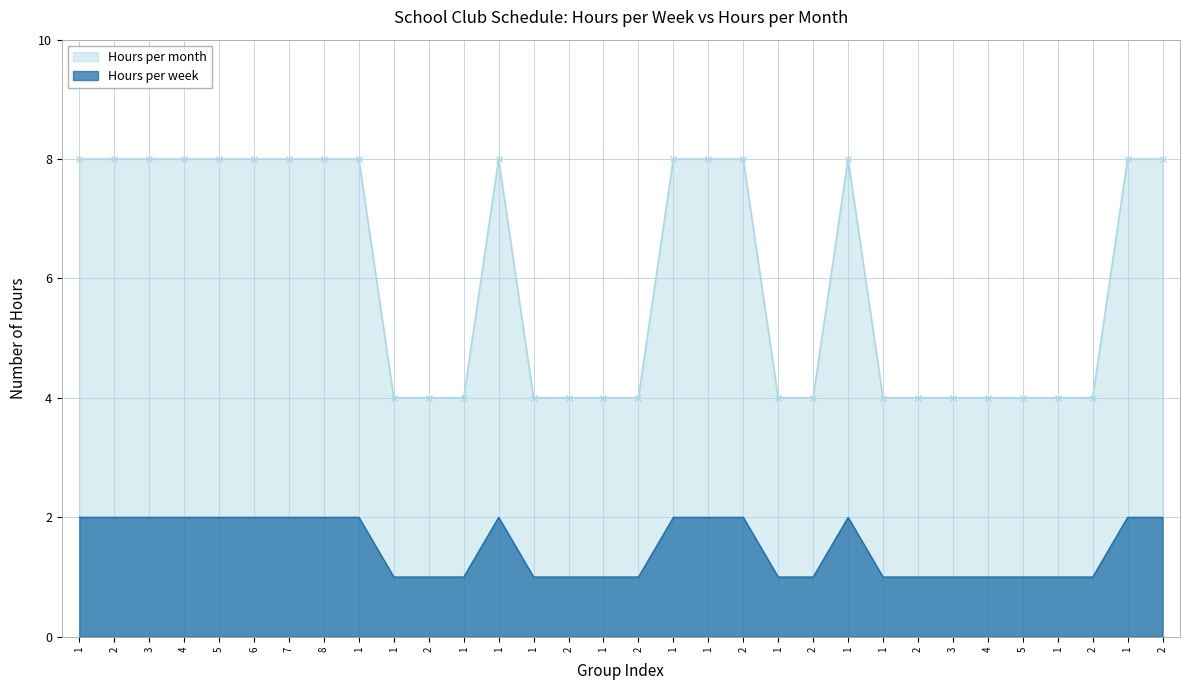

What is the lowest value of the Hours per month series?

4